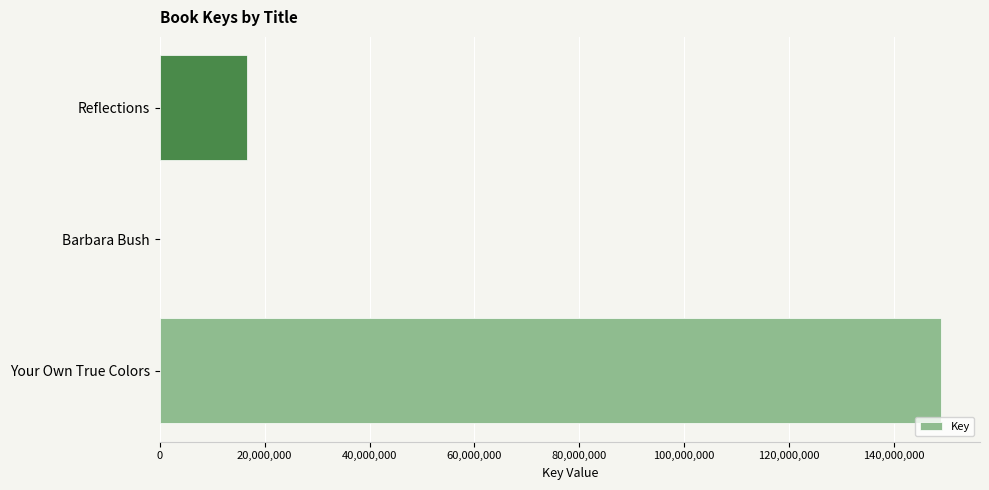

What is the greatest value displayed?

149018669